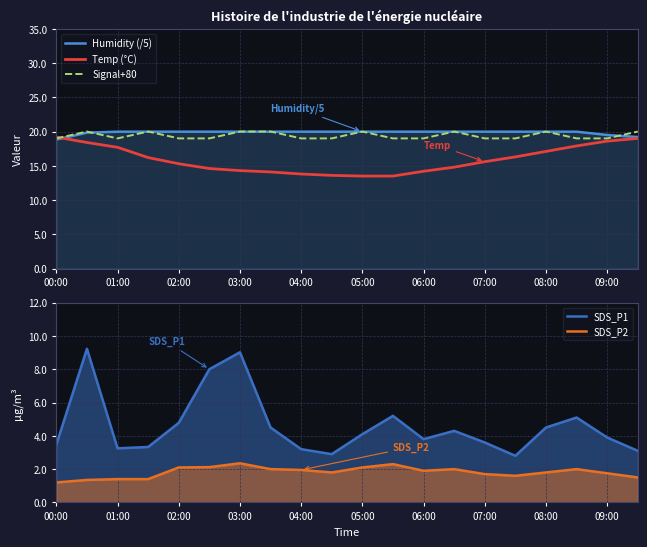

Which label corresponds to the smallest value in the chart?

00:00